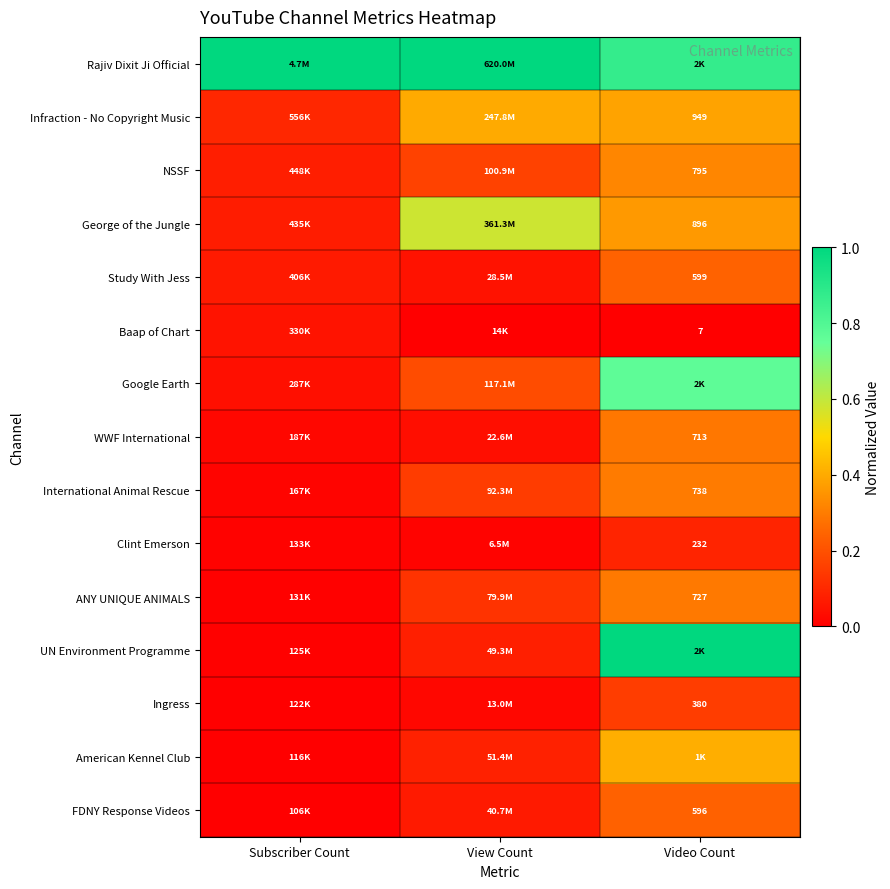

Is it true that FDNY Response Videos equals -0.1 at Subscriber Count?

False